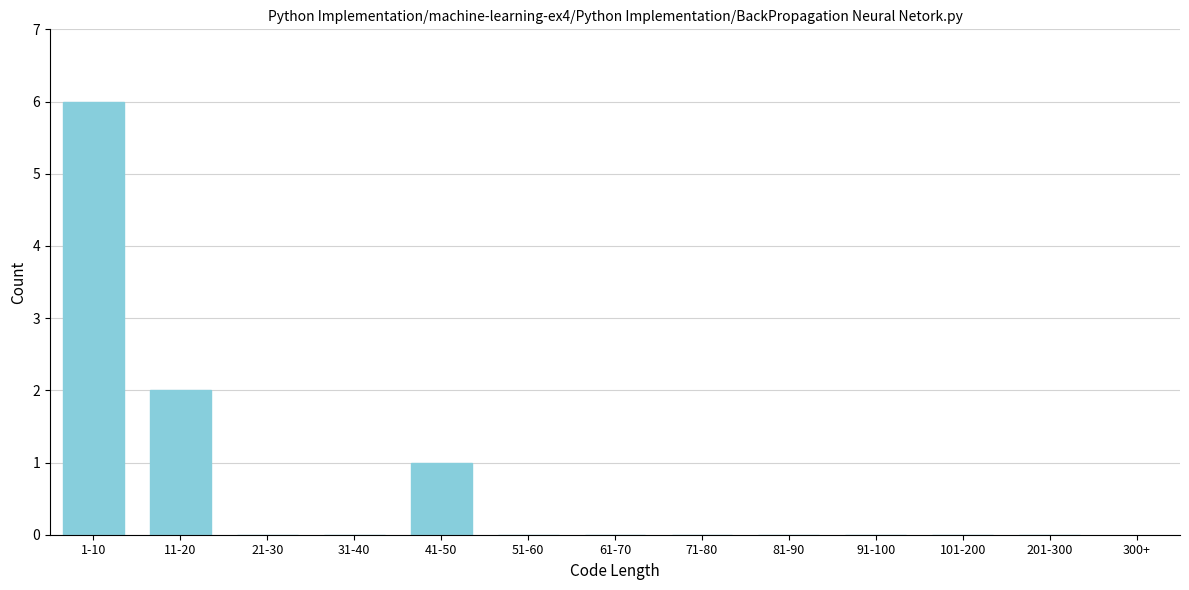

Reading left to right, transcribe all the data shown in this chart.

1-10=6	11-20=2	21-30=0	31-40=0	41-50=1	51-60=0	61-70=0	71-80=0	81-90=0	91-100=0	101-200=0	201-300=0